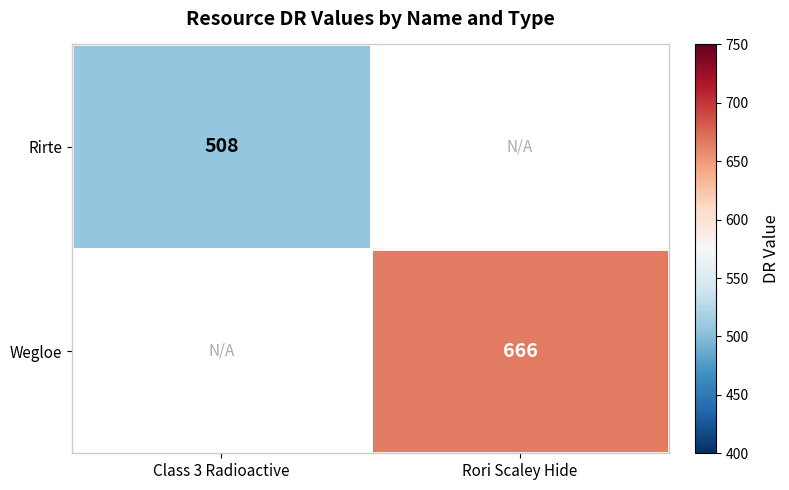

Is the value of Wegloe at Rori Scaley Hide greater than the value of Rirte at Class 3 Radioactive?

Yes